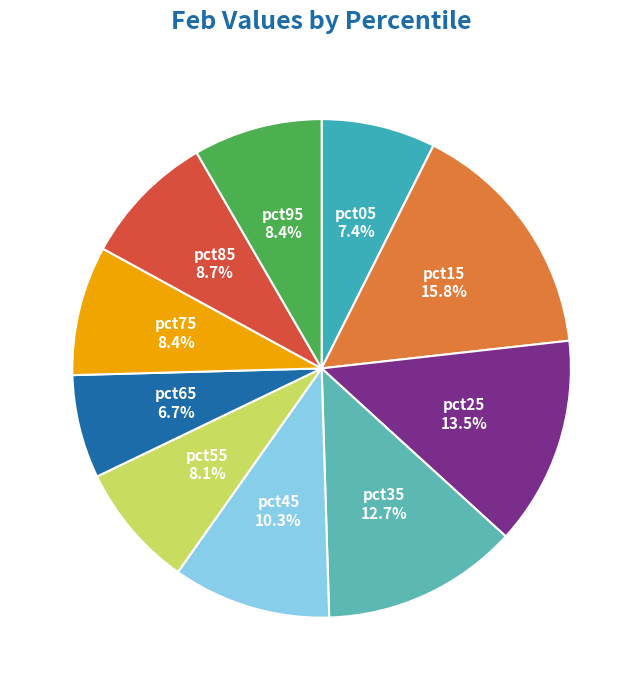

Which category has the smallest portion of the pie?

pct65